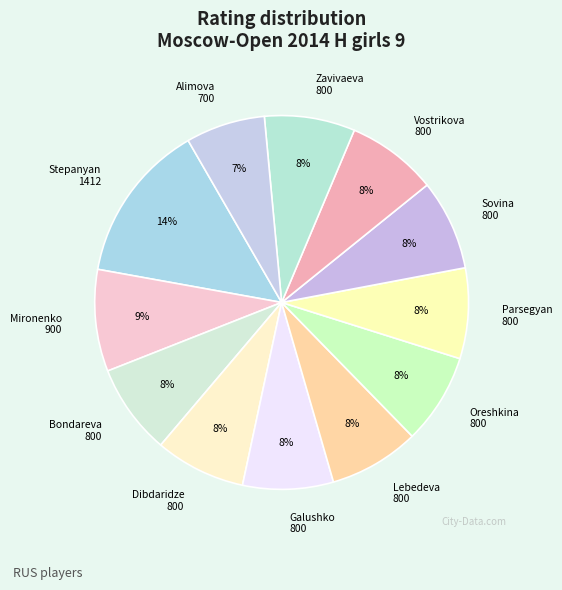

Is the sum of Parsegyan 800 and Stepanyan 1412 greater than half?

No